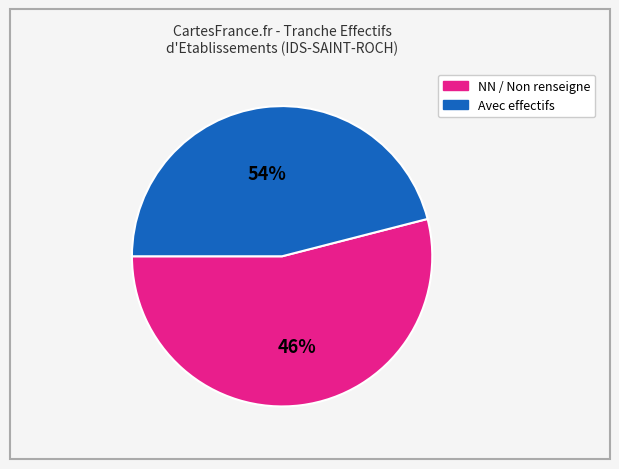

Which slice is the largest?

NN